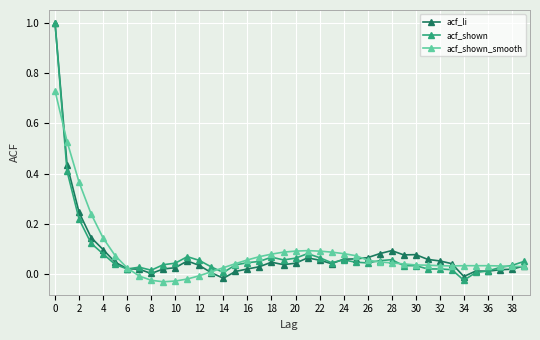

True or false: acf_li has more than 2 interior local peaks.

True